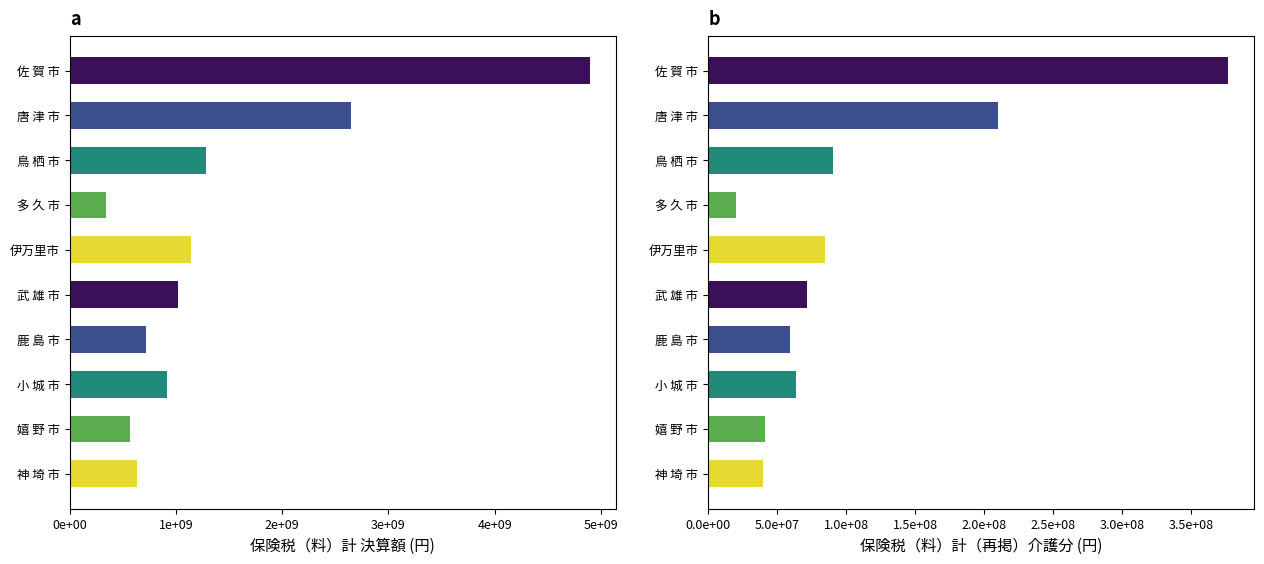

What is the label of the 6th bar from the left?

武 雄 市